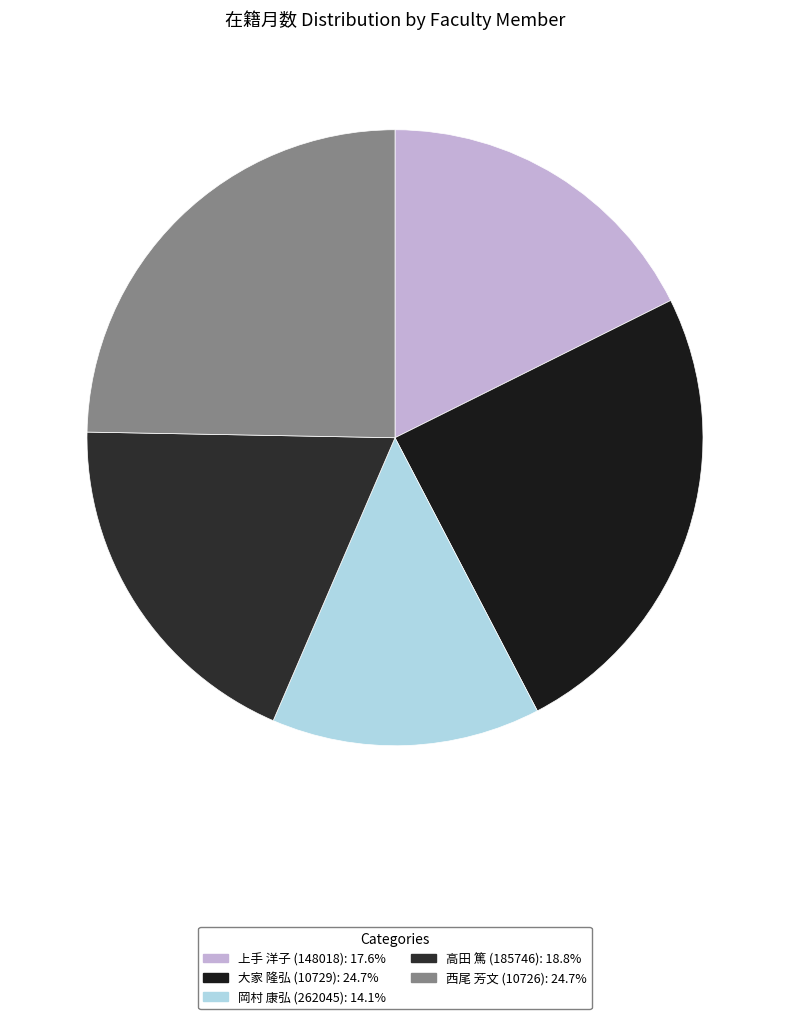

How many slices are in this pie chart?

5